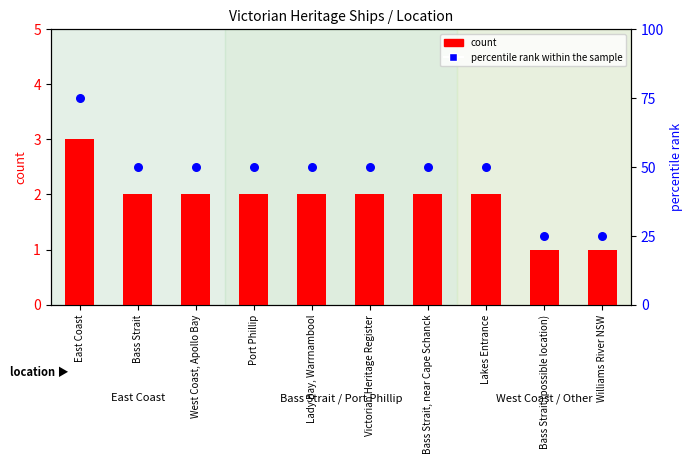

What are all the series names shown in the legend?

count, percentile rank within the sample